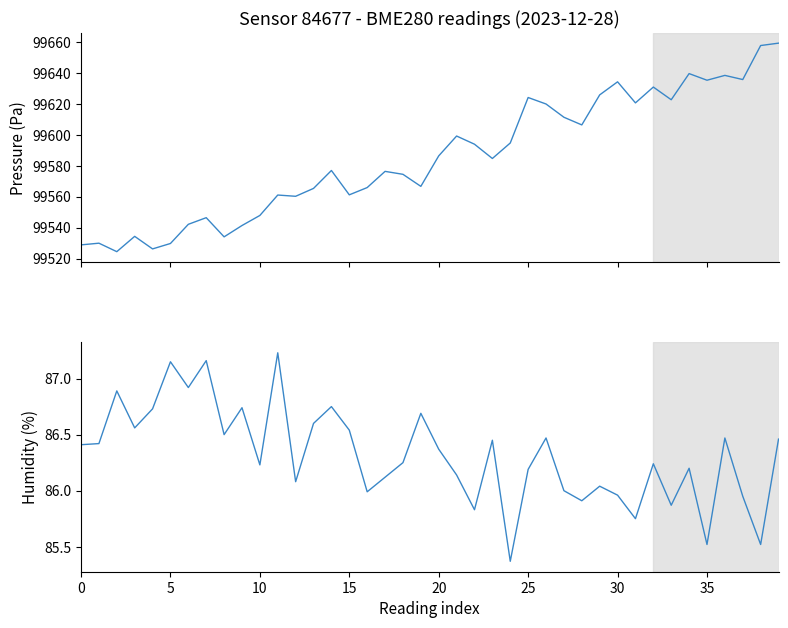

What are all the series names shown in the legend?

pressure, humidity